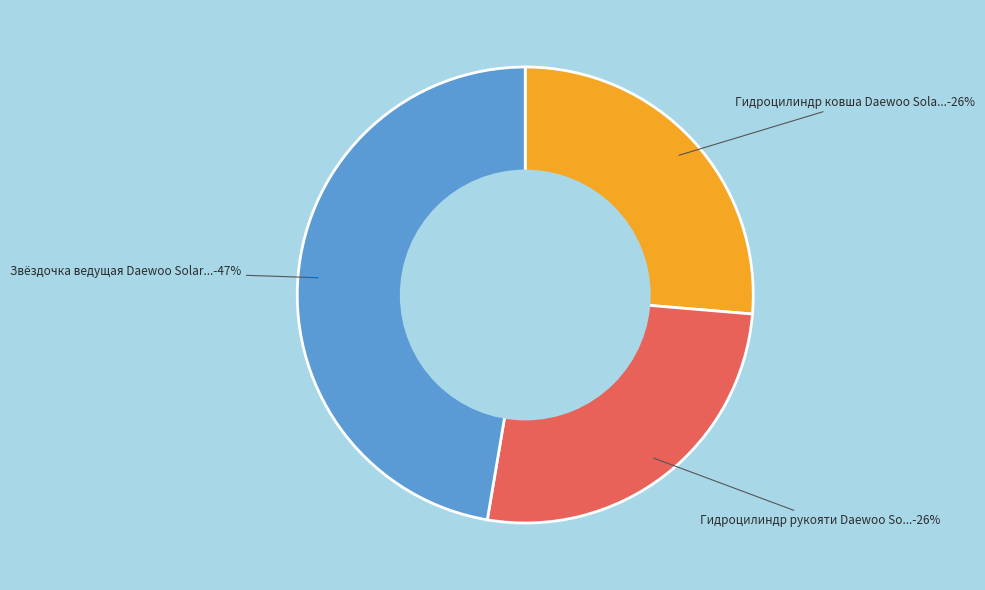

To the nearest percent, what is the difference between the largest and smallest slice percentages?

21%